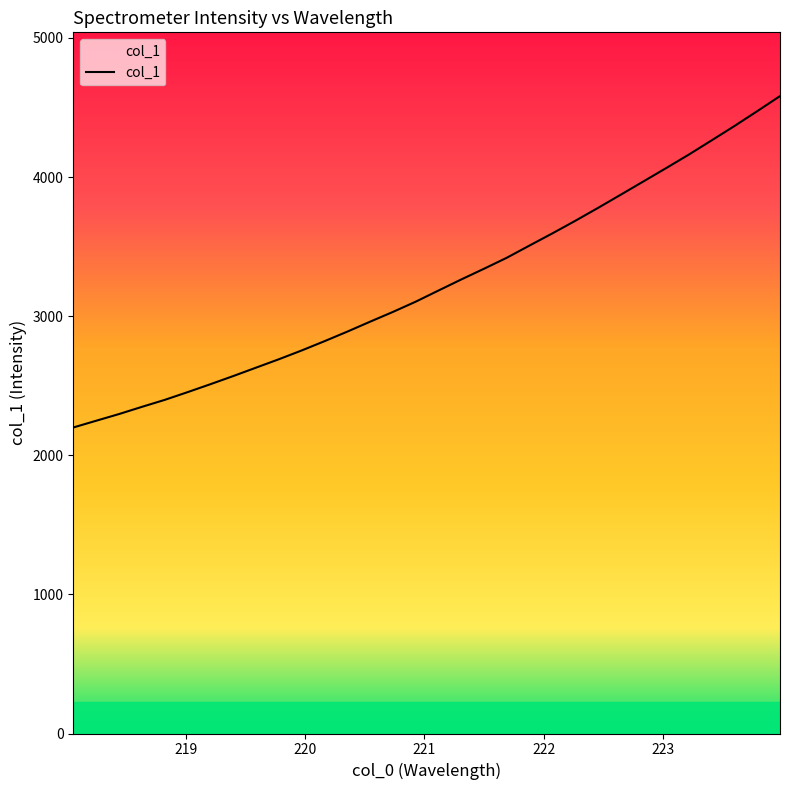

What is the smallest value displayed?

2200.2